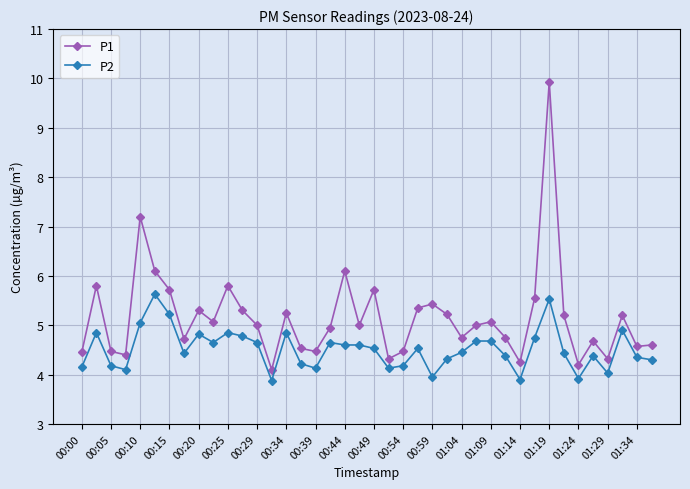

What is the value of the P2 point at the 25th from the left?

4.0